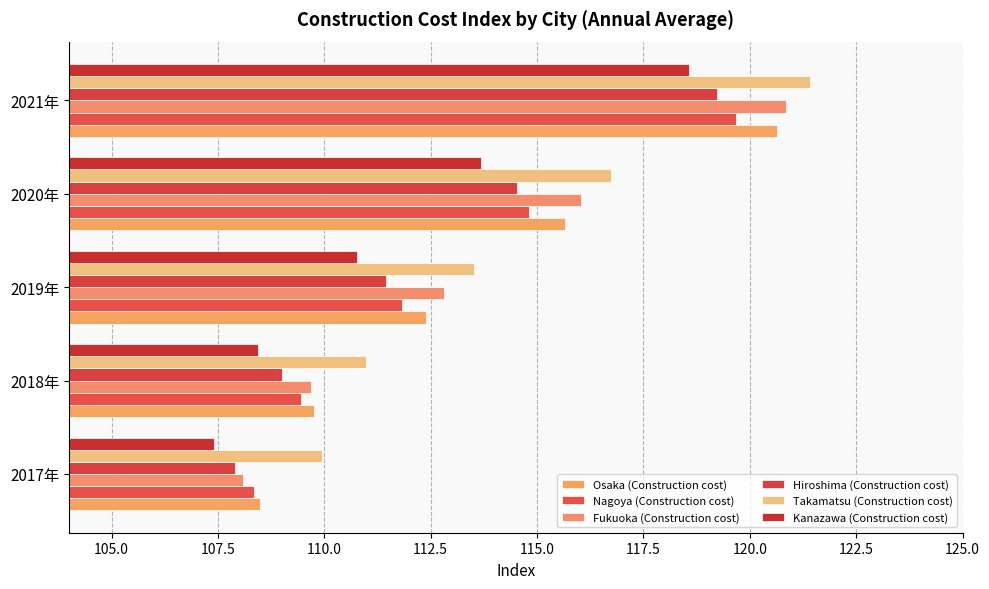

Which series has the largest total across all categories?

Takamatsu (Construction cost)